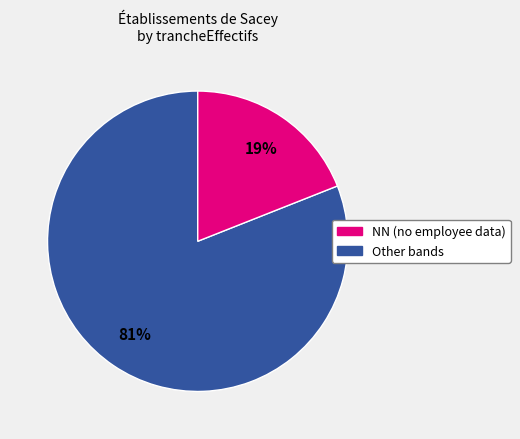

To the nearest percent, what portion does Other bands represent?

19%